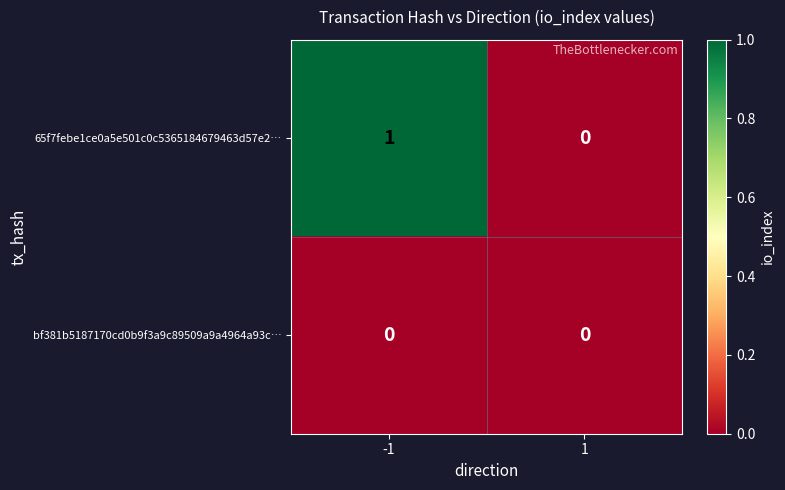

Reading left to right, extract all data points from this chart.

65f7febe1ce0a5e501c0c5365184679463d57e2…: -1=1	1=0
bf381b5187170cd0b9f3a9c89509a9a4964a93c…: -1=0	1=0